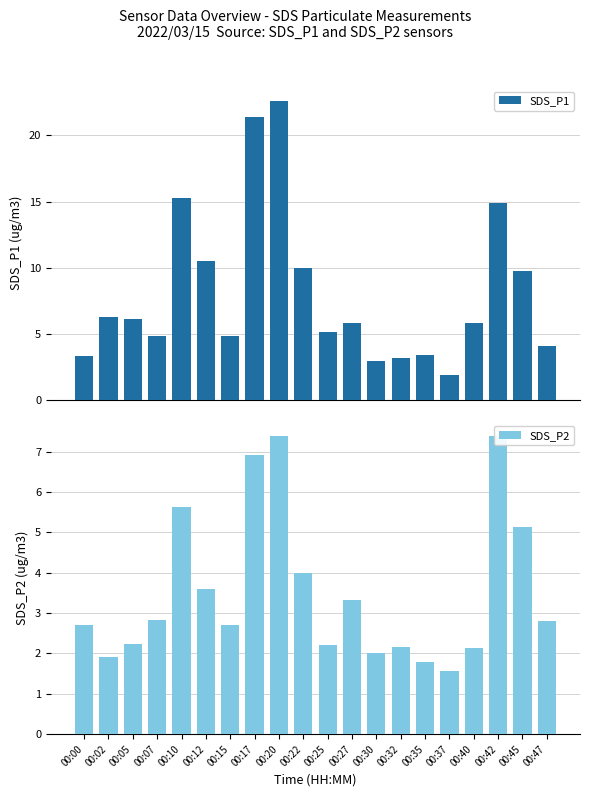

Reading left to right, list all the values displayed in this chart.

SDS_P1: 3.3	6.3	6.1	4.8	15.3	10.5	4.8	21.4	22.6	10.0	5.1	5.8	2.9	3.1	3.4	1.9	5.8	14.9	9.8	4.0
SDS_P2: 2.7	1.9	2.2	2.8	5.6	3.6	2.7	6.9	7.4	4.0	2.2	3.3	2.0	2.2	1.8	1.6	2.1	7.4	5.1	2.8